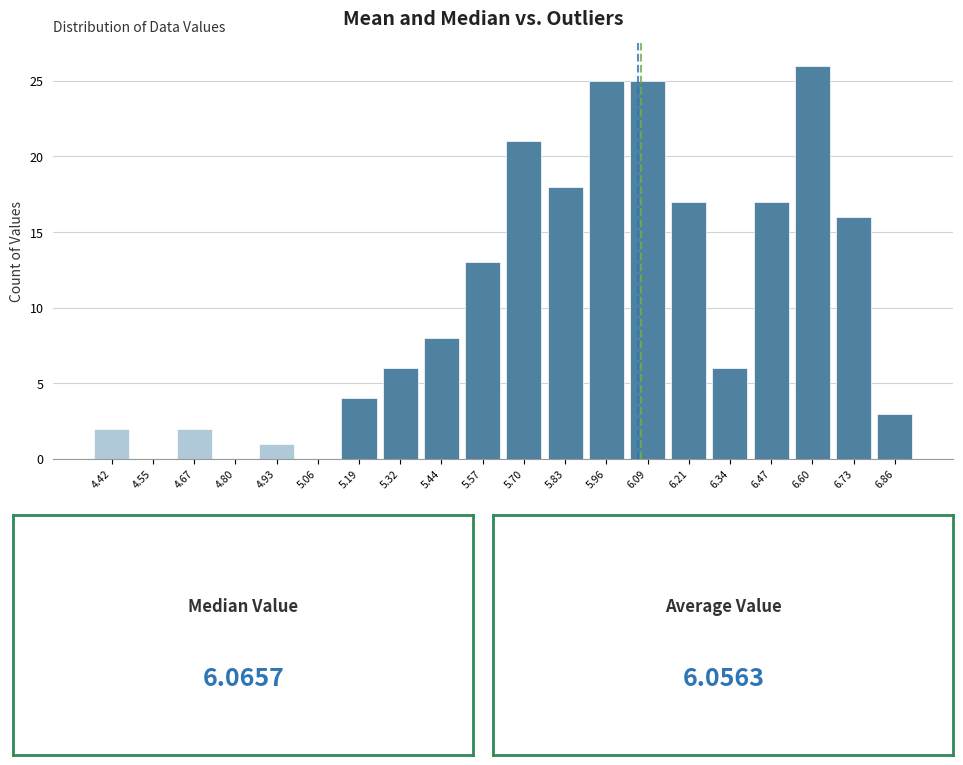

Reading left to right, transcribe this chart: for each bar, give the range it covers on the x-axis and its height. Neither the bar edges nor the heights are printed on the chart, so give them approximately, as read against the axes.

4.36 to 4.48: 2
4.48 to 4.60: 0
4.60 to 4.74: 2
4.74 to 4.86: 0
4.86 to 5.00: 1
5.00 to 5.12: 0
5.12 to 5.26: 4
5.26 to 5.38: 6
5.38 to 5.50: 8
5.50 to 5.64: 13
5.64 to 5.76: 21
5.76 to 5.90: 18
5.90 to 6.02: 25
6.02 to 6.14: 25
6.14 to 6.28: 17
6.28 to 6.40: 6
6.40 to 6.54: 17
6.54 to 6.66: 26
6.66 to 6.80: 16
6.80 to 6.92: 3